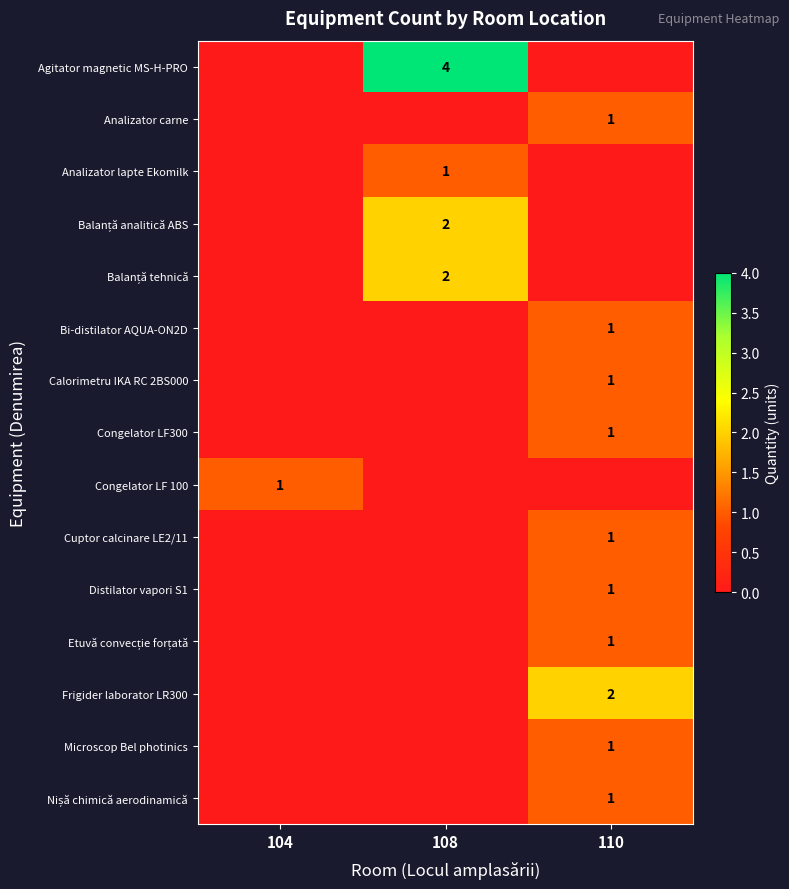

The Analizator carne series shows 2 at 110. True or false?

False